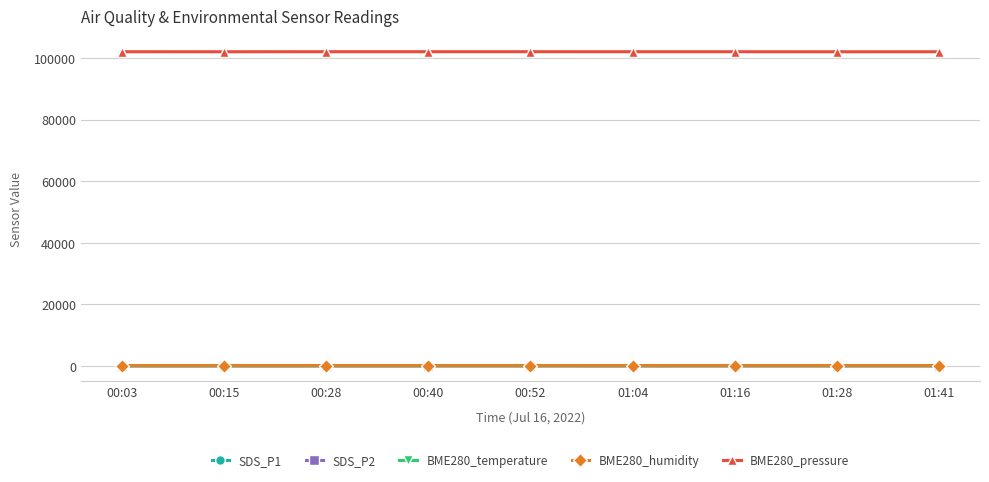

What is the sum of all SDS_P1 values?

52.9